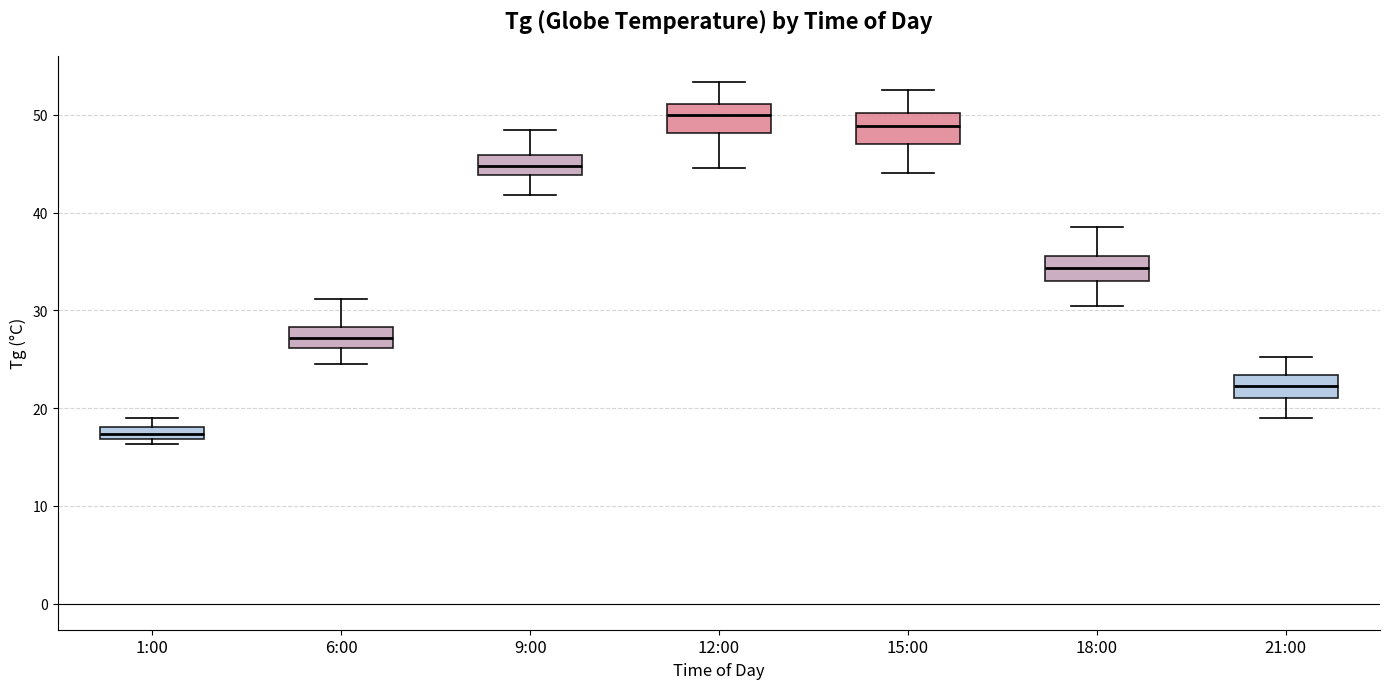

Where does the median line of the box for 18:00 sit on the y-axis? The values are not printed on the chart, so give them approximately, as read against the axis.

34